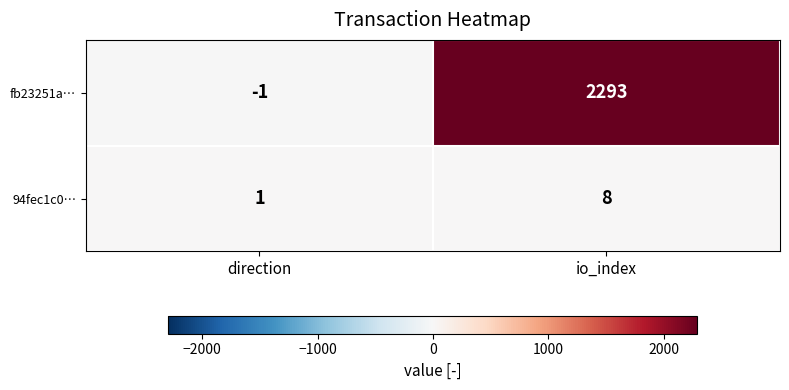

How many series are shown in this chart?

2